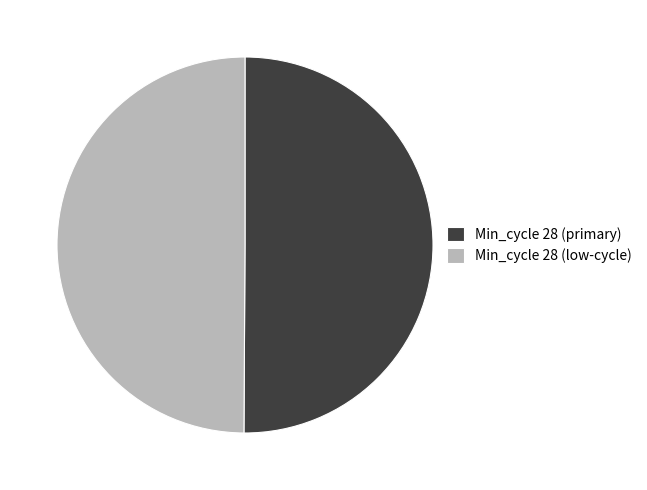

The Min_cycle 28 (primary) slice represents 36% of the pie. True or false?

False